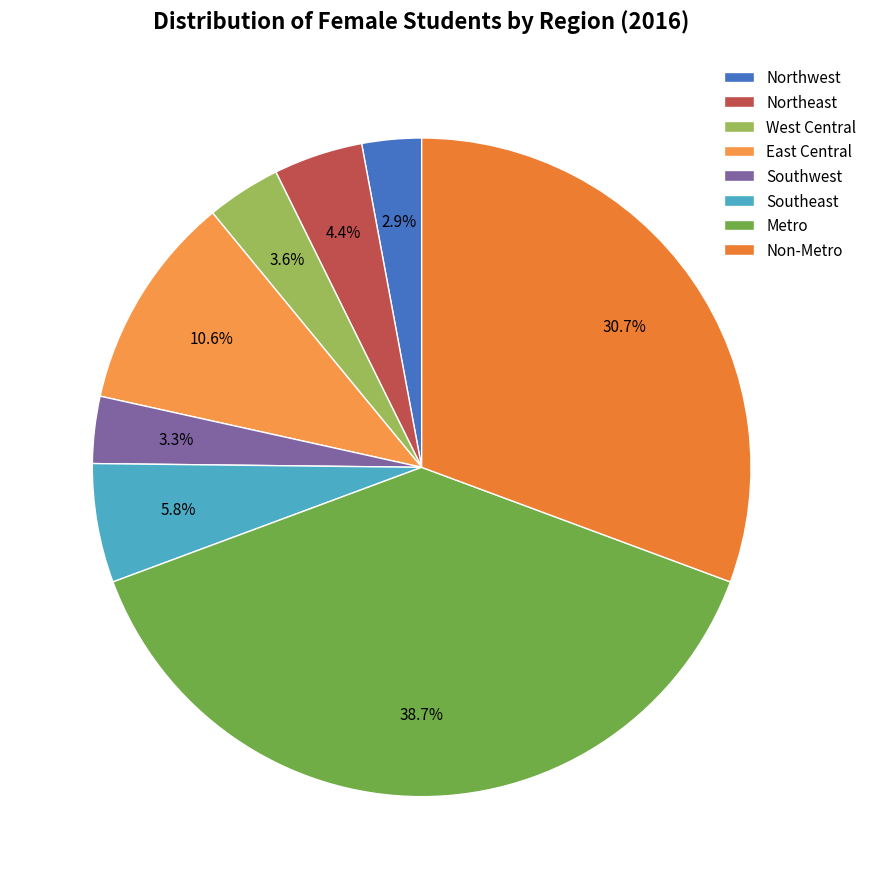

To the nearest percent, what is the combined percentage of Southeast and Southwest?

9%